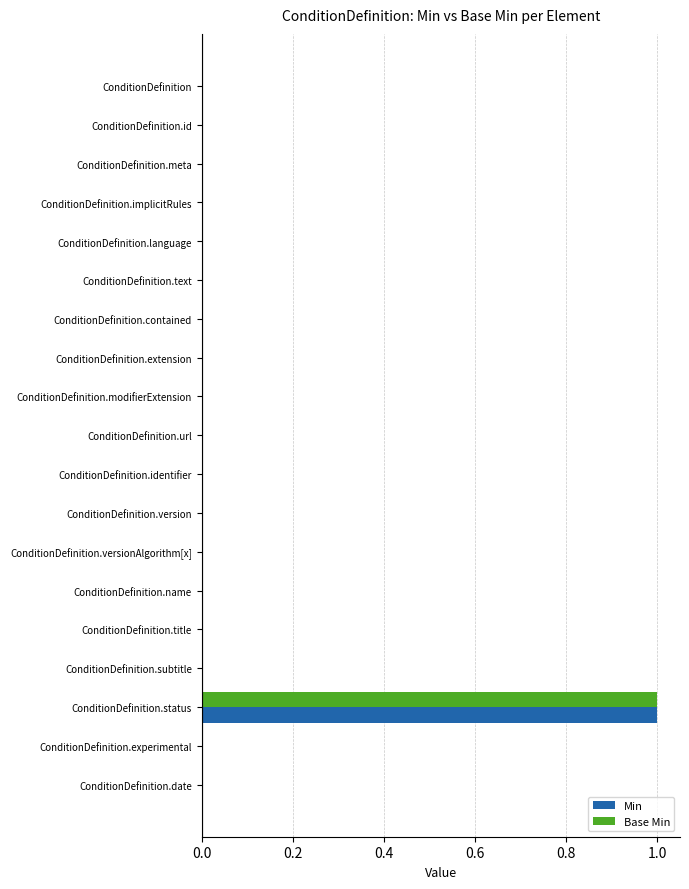

True or false: Base Min has a value of 1 at ConditionDefinition.meta.

False